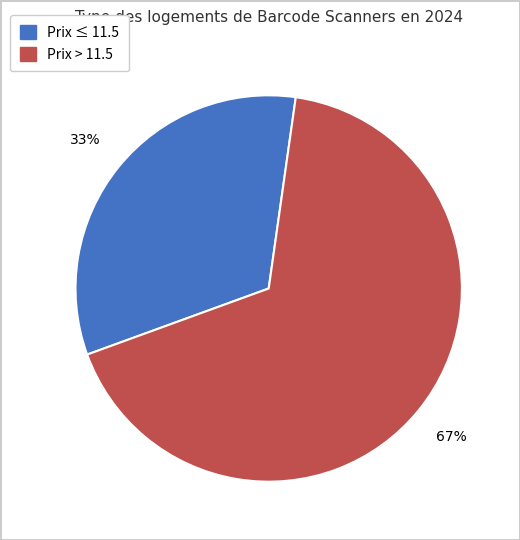

Is there a majority slice in this chart?

Yes